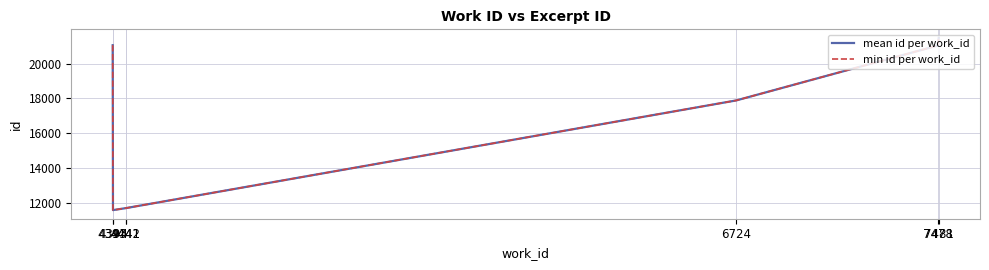

The min id per work_id series shows 18608.4 at 4442. True or false?

False